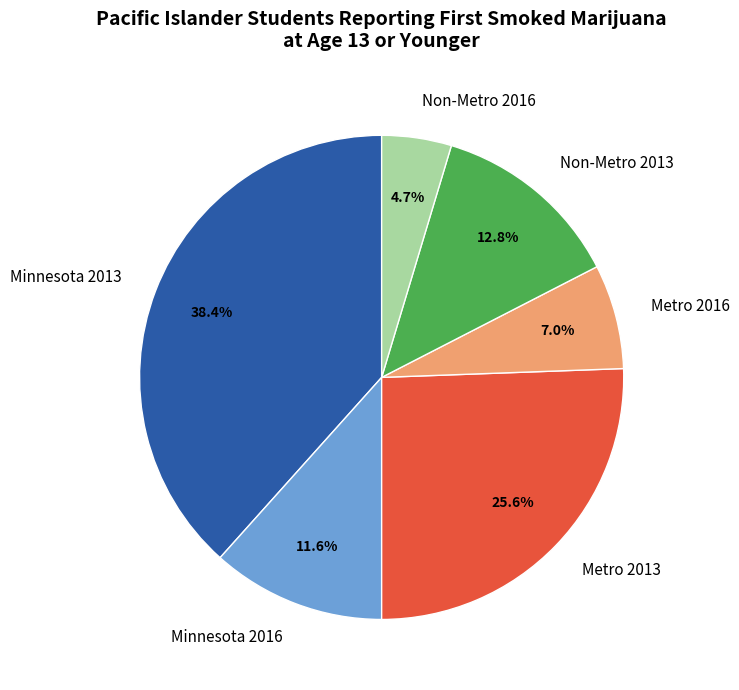

To the nearest percent, what is the difference between the Minnesota 2016 and Metro 2016 slice percentages?

5%